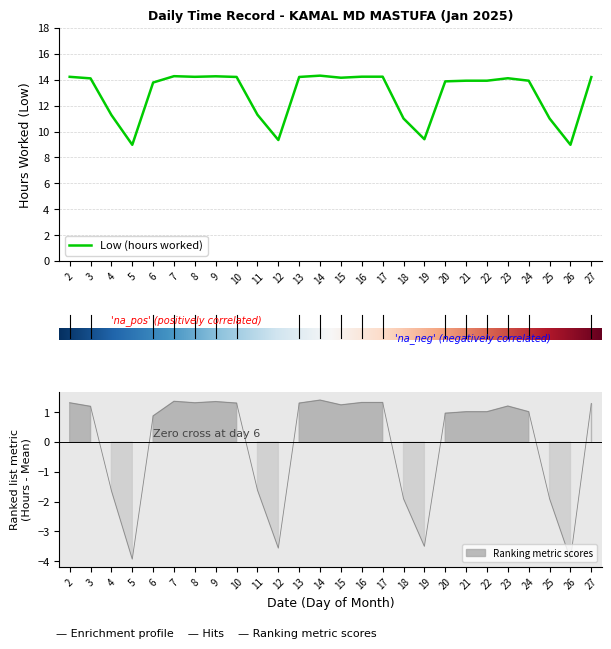

What is the sum of all values?

335.6